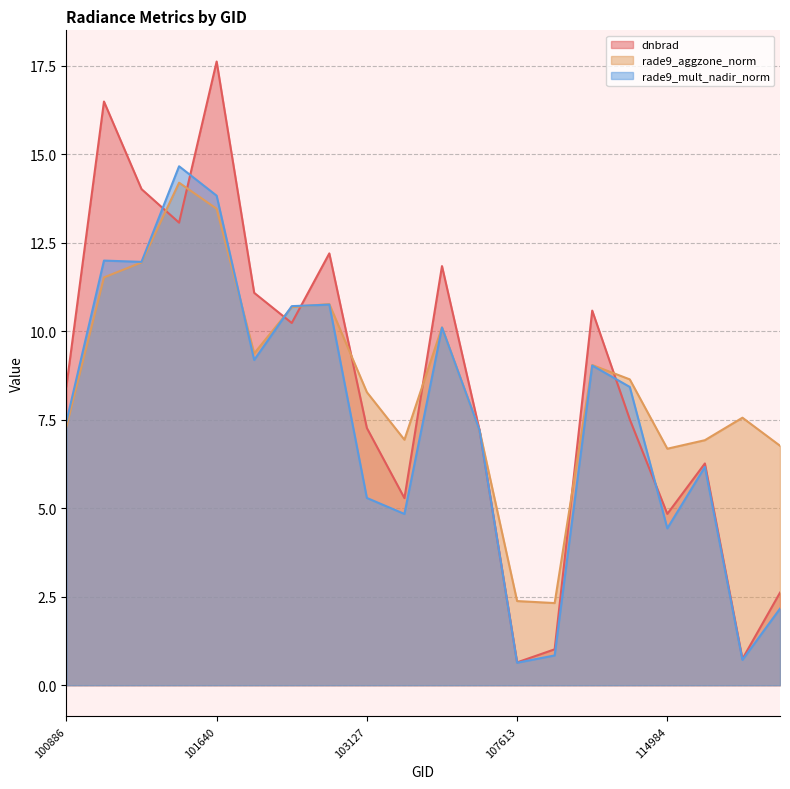

Reading right to left, extract all data points from this chart.

dnbrad: 122129=2.6	122118=0.7	121771=6.3	114984=4.8	113310=7.5	113141=10.6	110078=1.0	107613=0.6	107440=7.2	106518=11.8	105968=5.3	103127=7.3	102879=12.2	102759=10.2	102022=11.1	101640=17.6	101518=13.1	101395=14.0	101270=16.5	100886=8.4
rade9_aggzone_norm: 122129=6.8	122118=7.6	121771=6.9	114984=6.7	113310=8.6	113141=9.0	110078=2.3	107613=2.4	107440=7.2	106518=10.1	105968=6.9	103127=8.3	102879=10.8	102759=10.7	102022=9.4	101640=13.5	101518=14.2	101395=11.9	101270=11.5	100886=7.3
rade9_mult_nadir_norm: 122129=2.2	122118=0.7	121771=6.2	114984=4.4	113310=8.4	113141=9.0	110078=0.8	107613=0.6	107440=7.2	106518=10.1	105968=4.8	103127=5.3	102879=10.8	102759=10.7	102022=9.2	101640=13.8	101518=14.7	101395=12.0	101270=12.0	100886=7.4